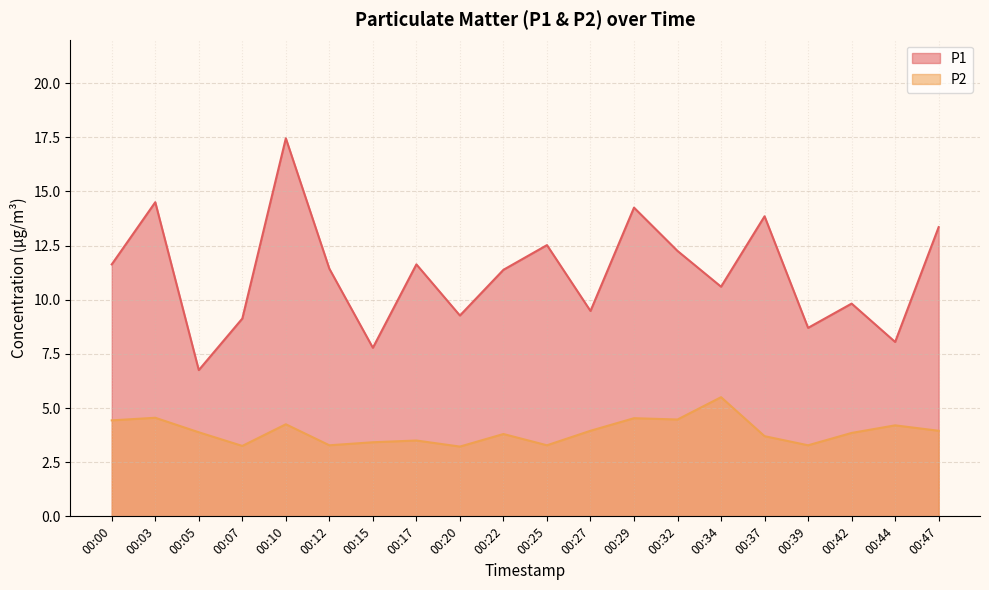

True or false: P1 has a value of 18.8 at 00:22.

False